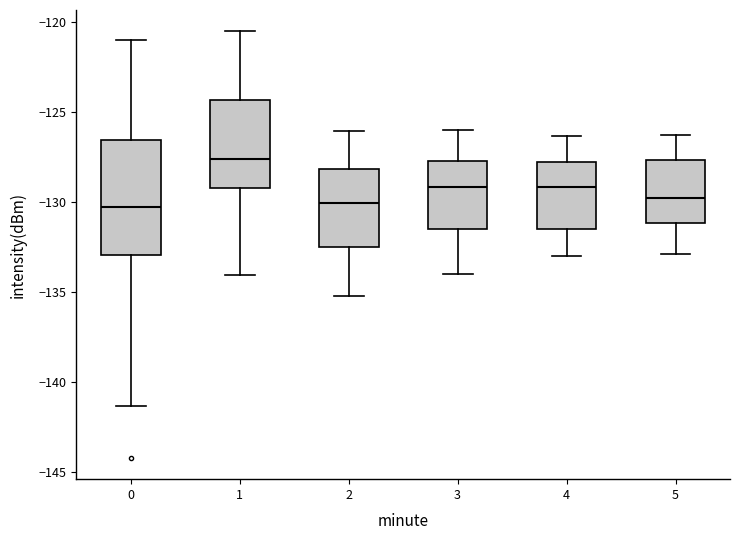

Reading left to right, read every box against the y-axis: the position of its median line, the range the box covers, and the ends of its whiskers. The values are not printed on the chart, so give them approximately, as read against the axis.

0: median -130.5, box -133.0 to -126.5, whiskers -141.5 to -121.0
1: median -127.5, box -129.0 to -124.5, whiskers -134.0 to -120.5
2: median -130.0, box -132.5 to -128.0, whiskers -135.0 to -126.0
3: median -129.0, box -131.5 to -127.5, whiskers -134.0 to -126.0
4: median -129.0, box -131.5 to -128.0, whiskers -133.0 to -126.5
5: median -129.5, box -131.0 to -127.5, whiskers -133.0 to -126.0